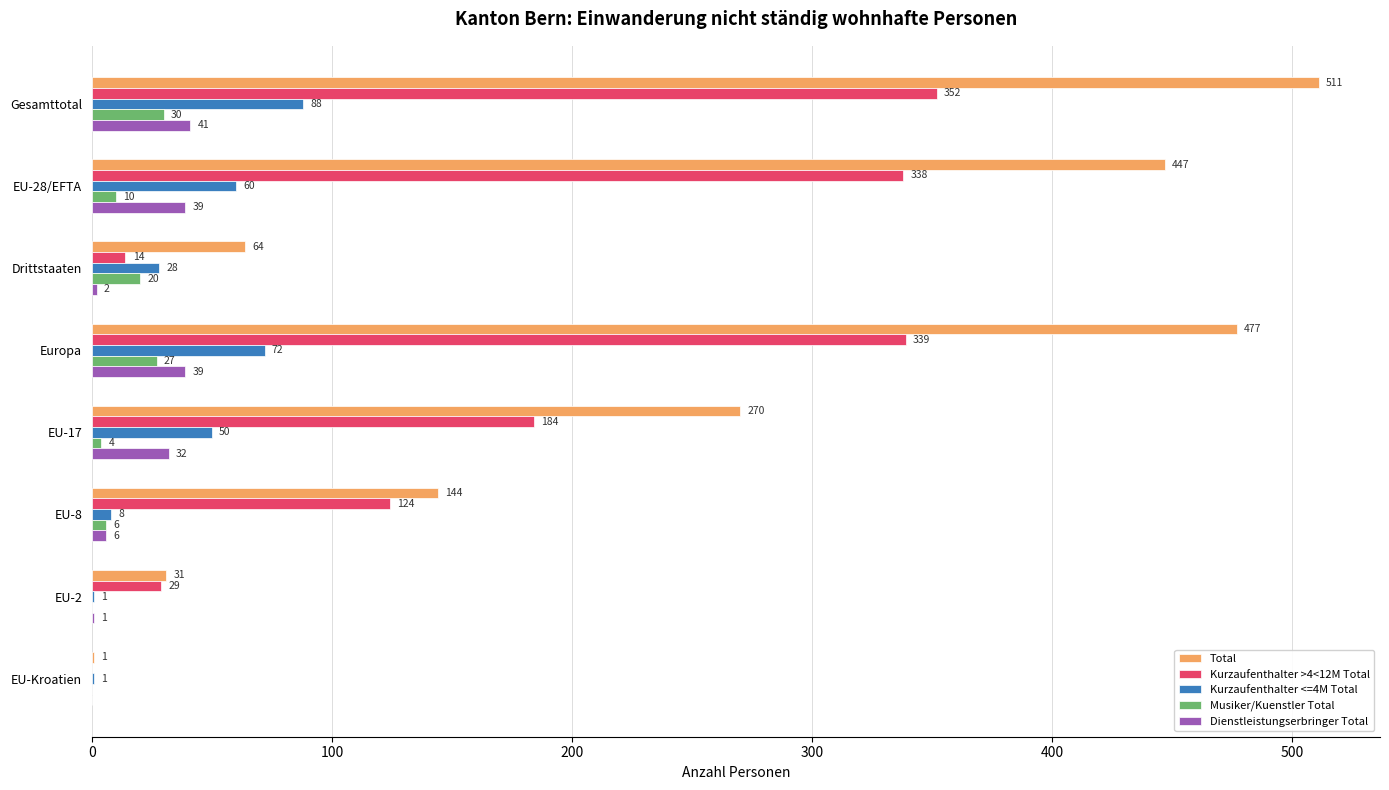

Which series changed the most between Gesamttotal and Drittstaaten?

Total